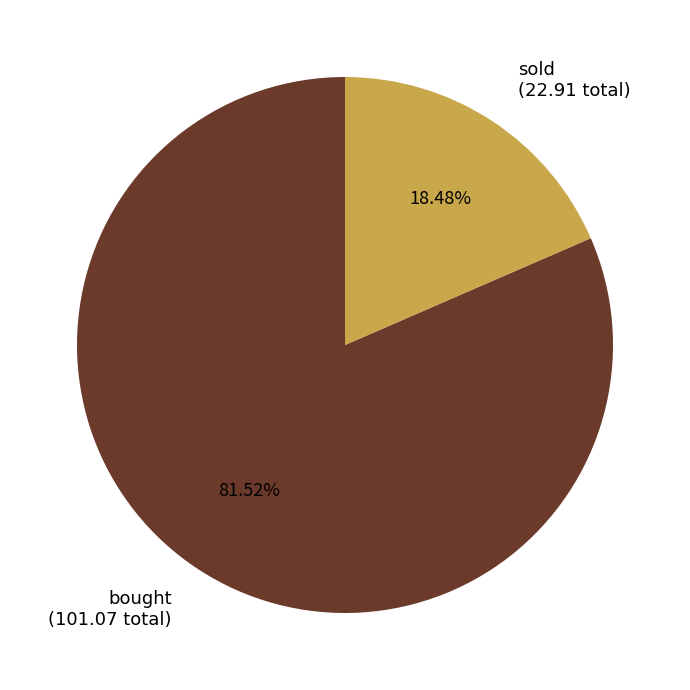

Count the number of slices in the pie.

2